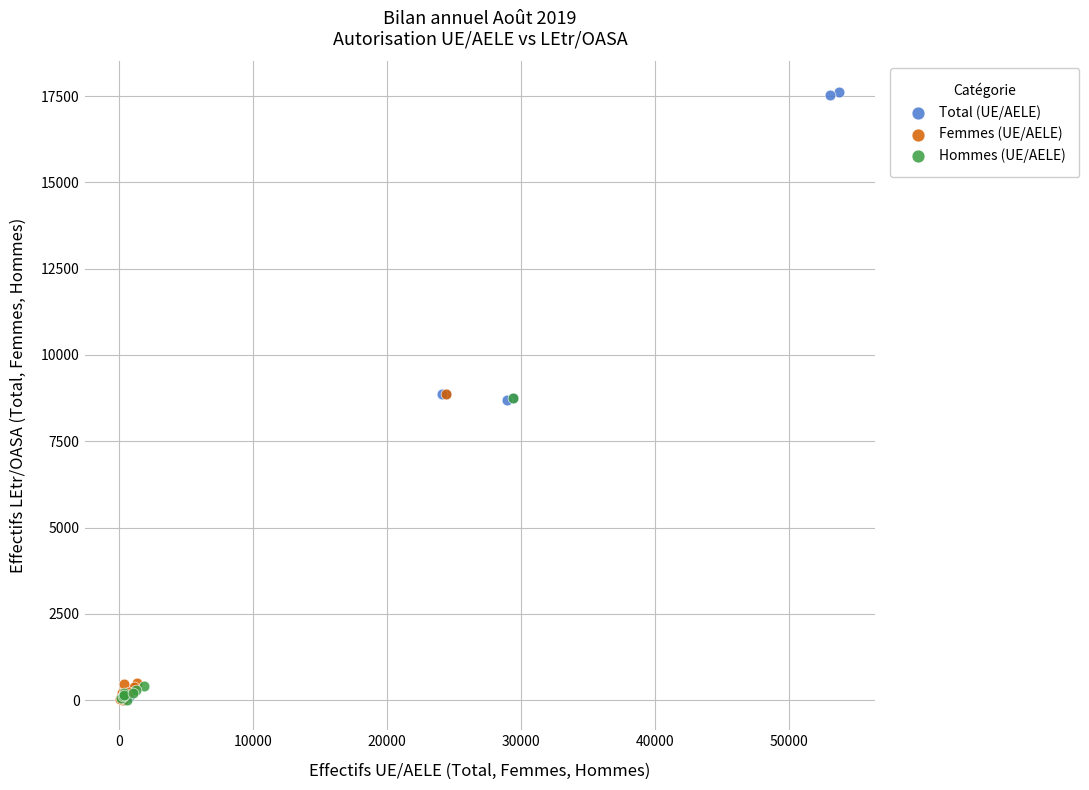

Which series reaches the maximum Y coordinate?

Total (UE/AELE)